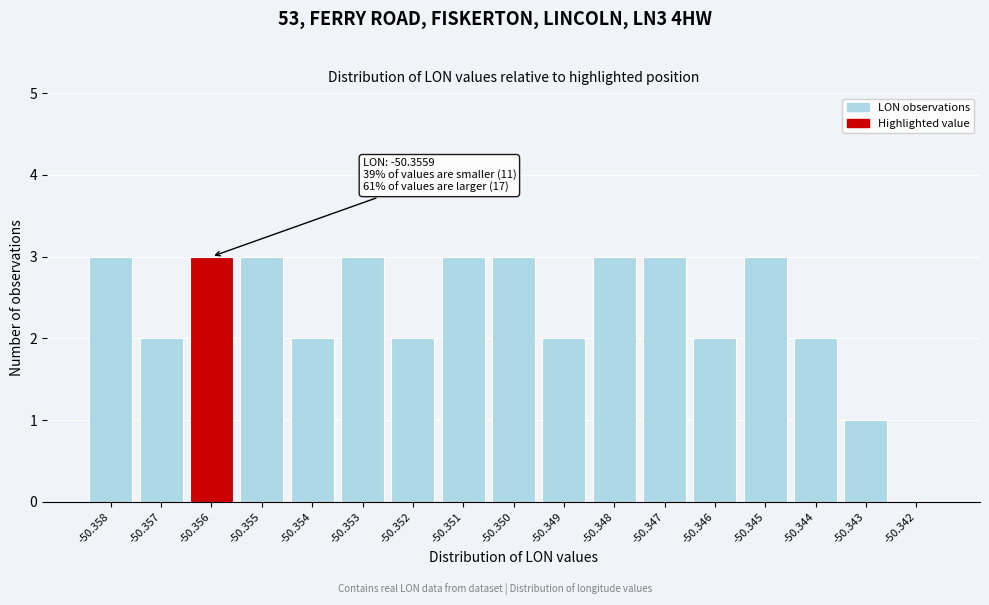

Reading left to right, transcribe all the data shown in this chart.

-50.358=3	-50.357=2	-50.356=3	-50.355=3	-50.354=2	-50.353=3	-50.352=2	-50.351=3	-50.350=3	-50.349=2	-50.348=3	-50.347=3	-50.346=2	-50.345=3	-50.344=2	-50.343=1	-50.342=0